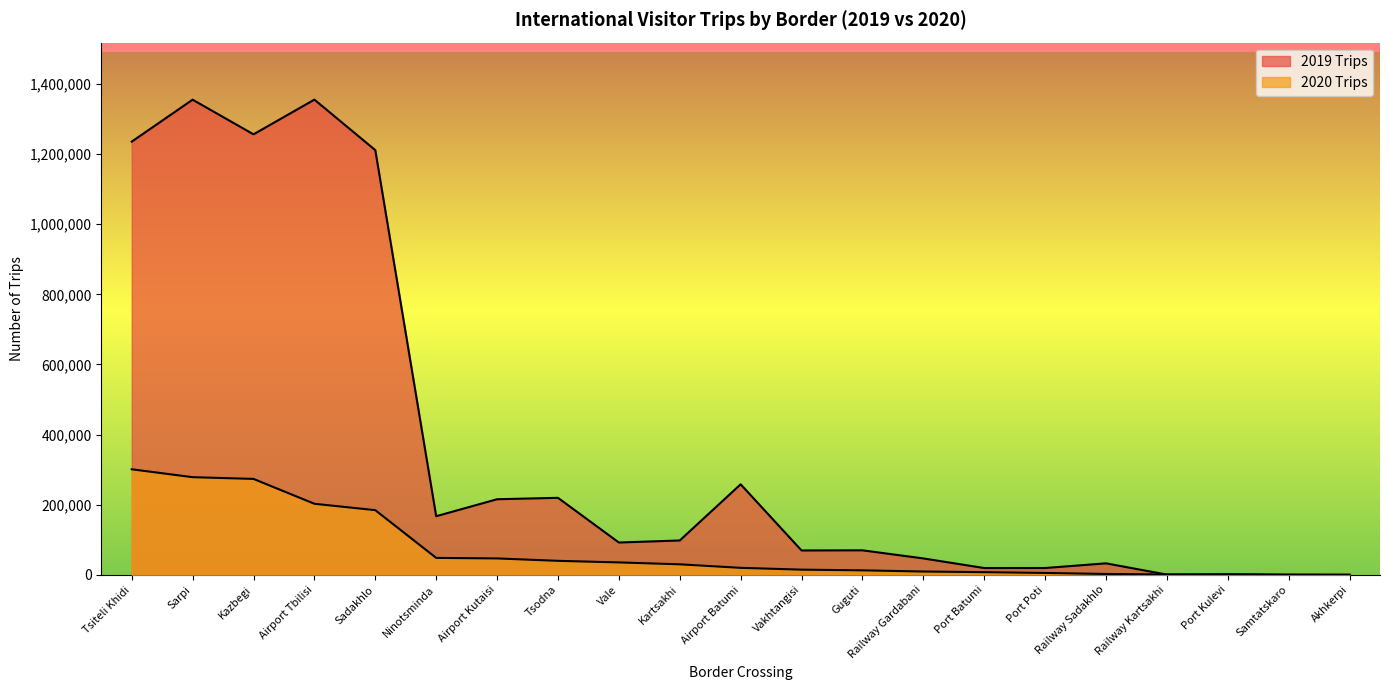

Does the chart have visible grid lines?

No